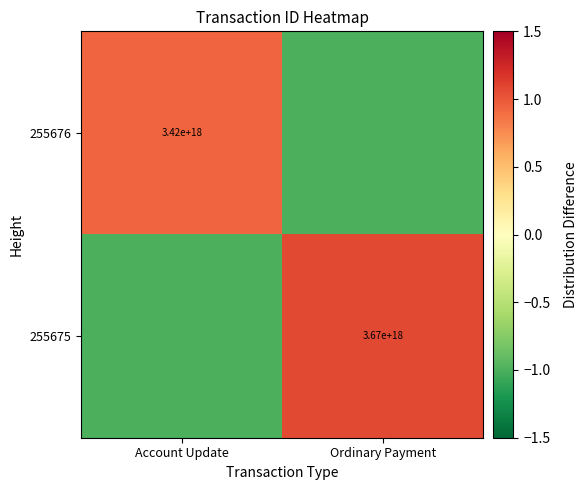

Is the value of 255676 at Account Update greater than the value of 255675 at Ordinary Payment?

No